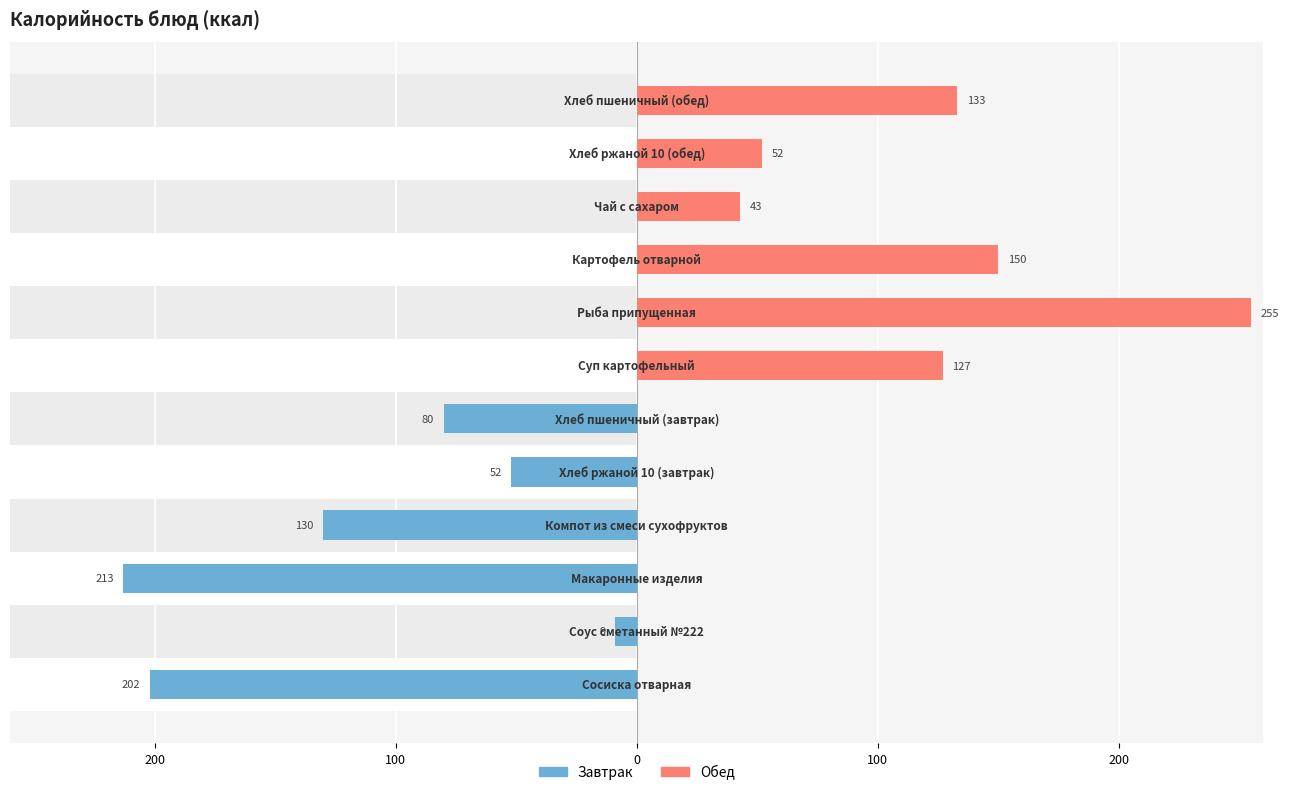

What is the difference between the highest and lowest values at 0?

213